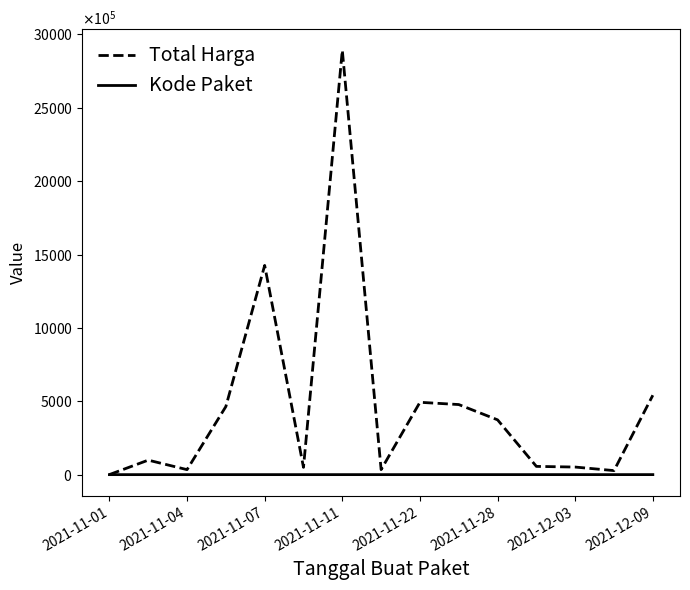

What are all the series names shown in the legend?

Total Harga, Kode Paket